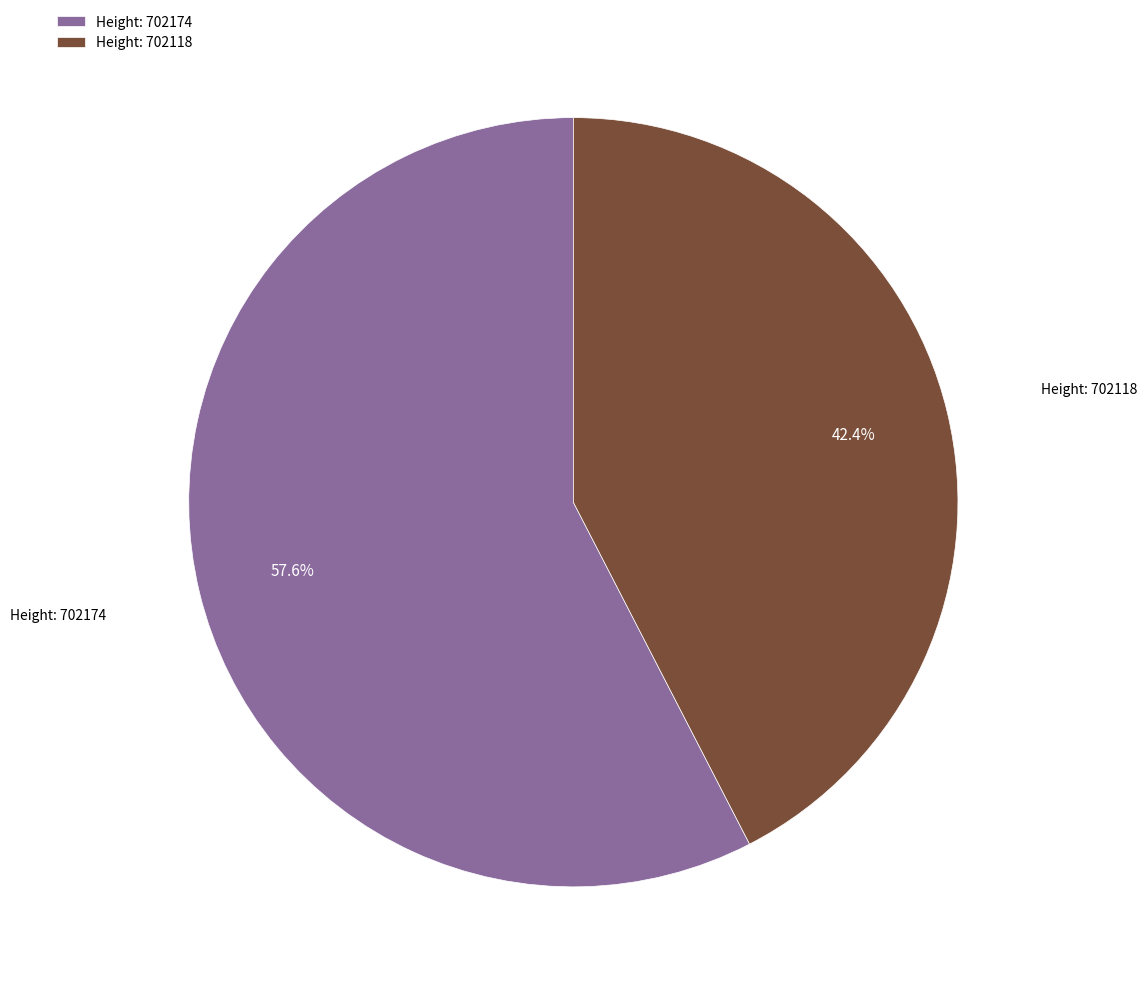

What is the majority slice?

Height: 702174